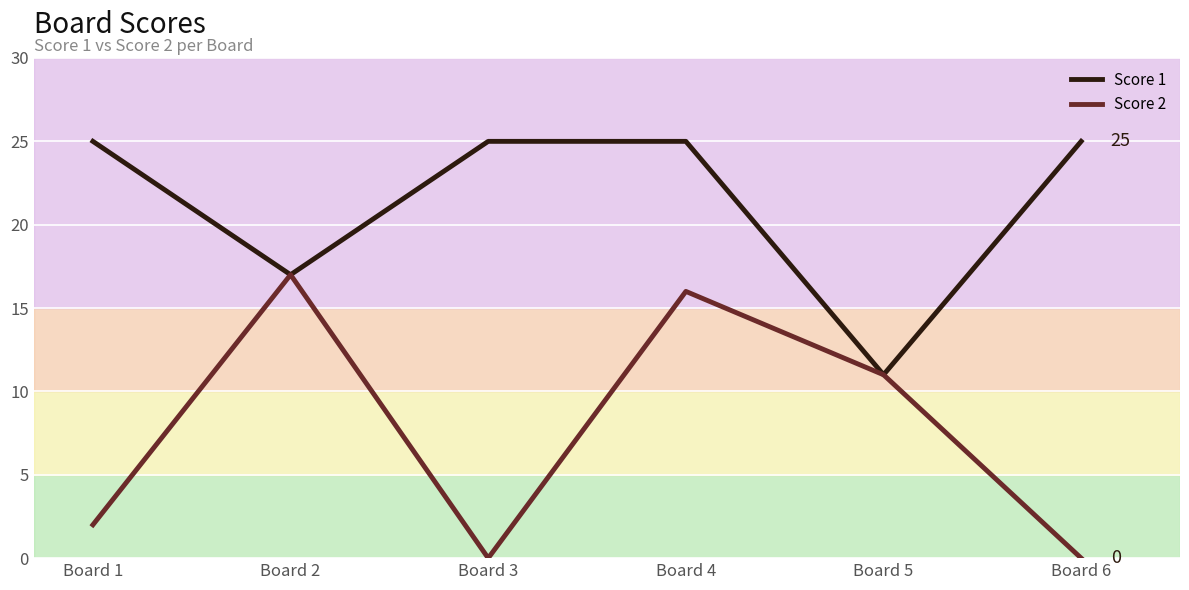

What is the difference between the Score 2 values at Board 1 and Board 5?

9